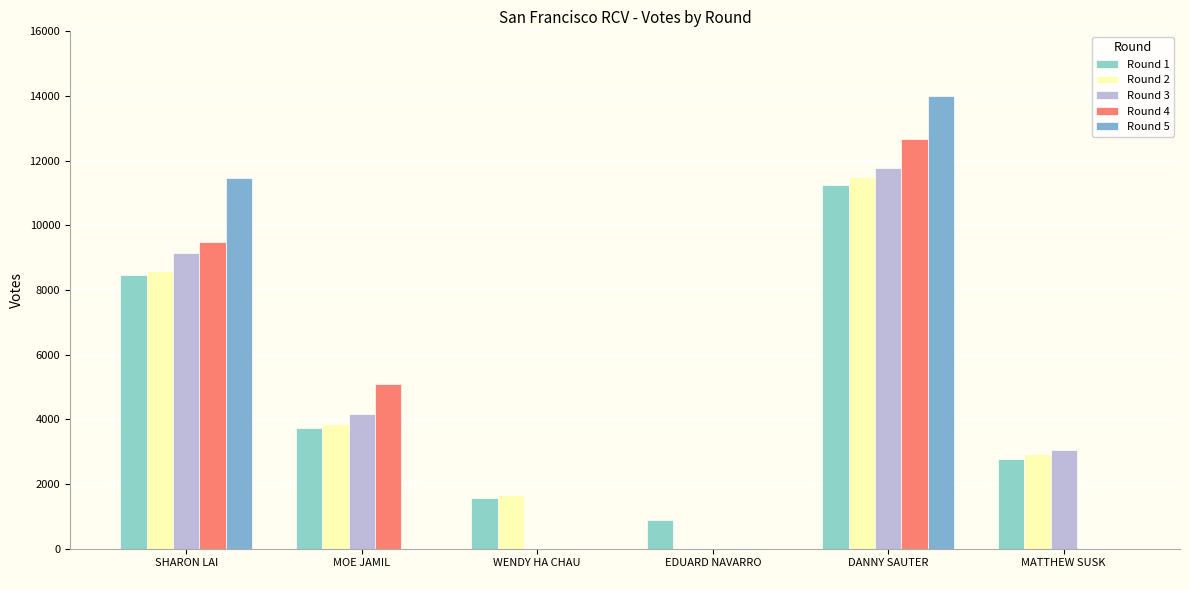

Reading right to left, what are all the values shown in this chart?

Round 1: 2787	11239	874	1558	3745	8457
Round 2: 2941	11492	0	1653	3845	8575
Round 3: 3067	11768	0	0	4151	9156
Round 4: 0	12671	0	0	5107	9495
Round 5: 0	14012	0	0	0	11462